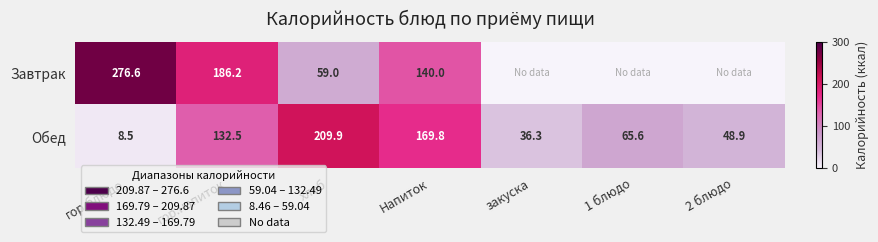

What is the maximum value shown in the chart?

276.6